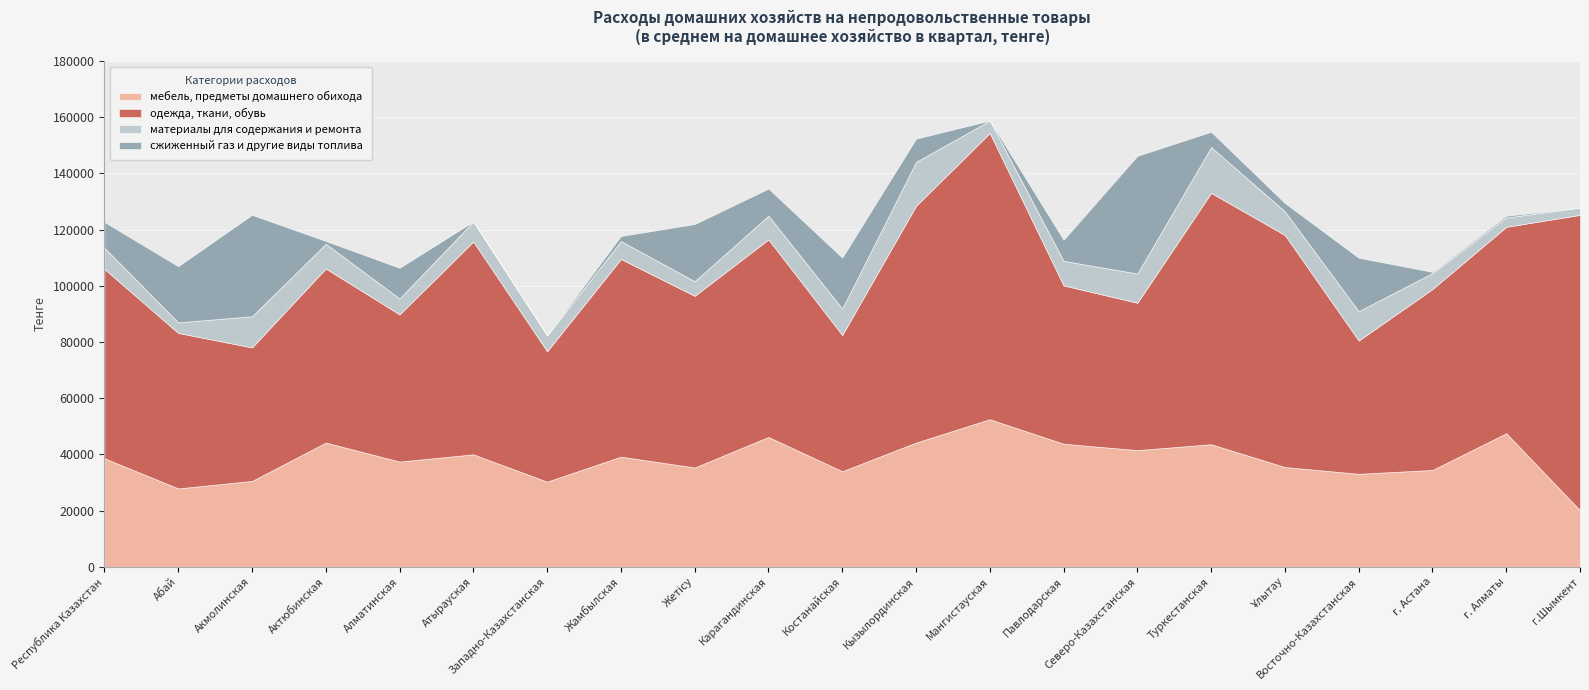

How many series are shown in this chart?

4